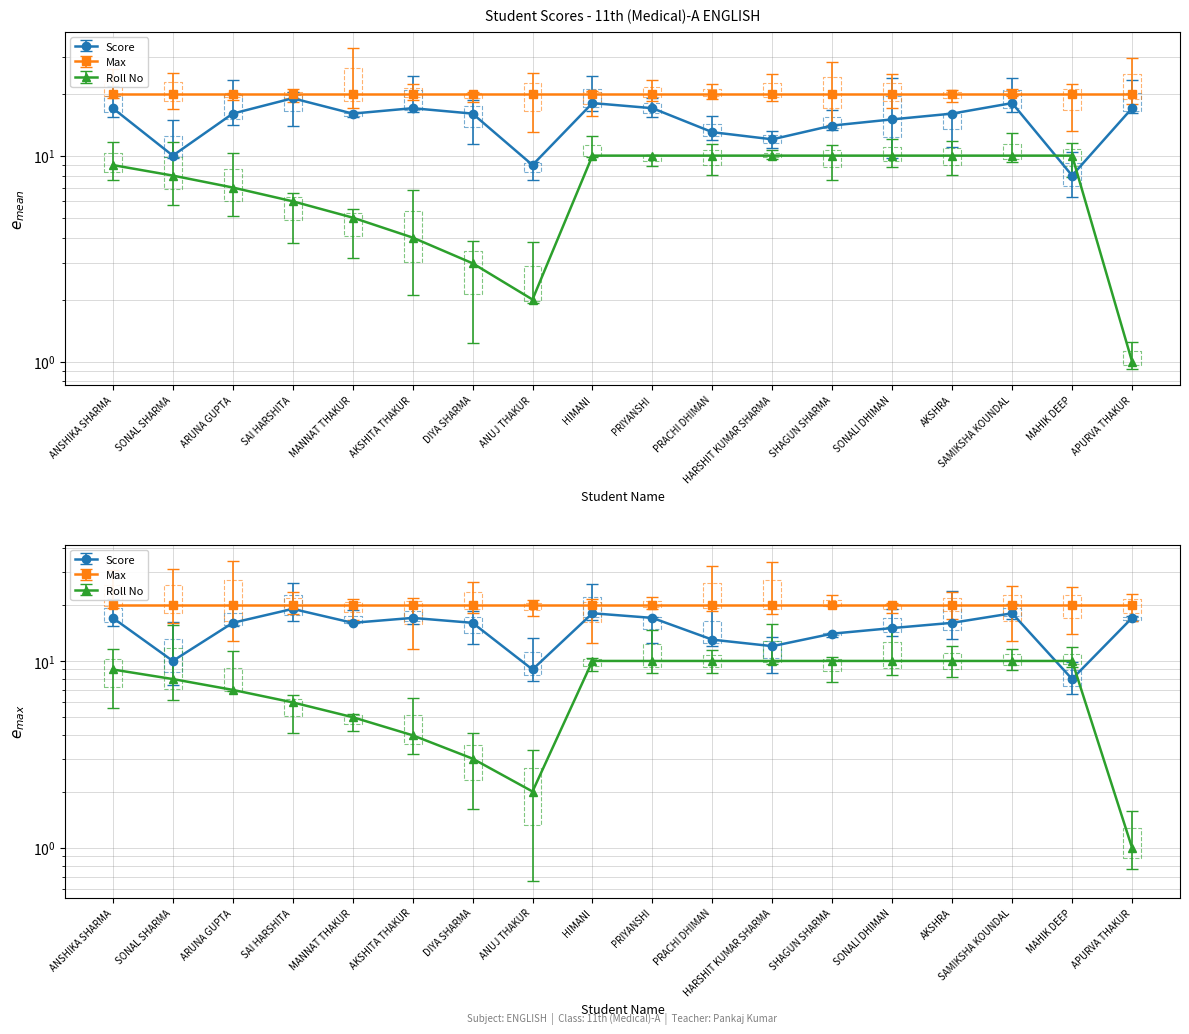

What is the sum of all Roll No values?

135